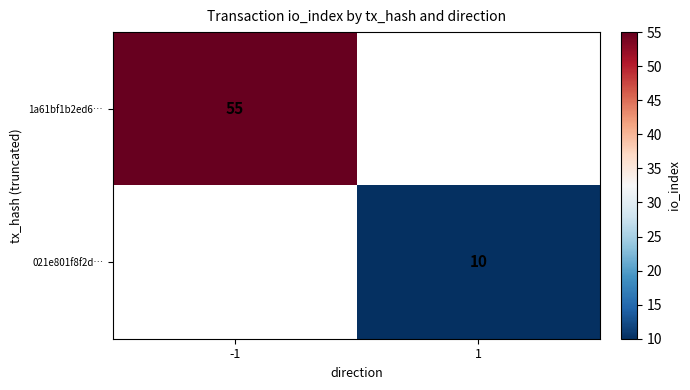

The value of 1a61bf1b2ed6… at -1 is 55. True or false?

True